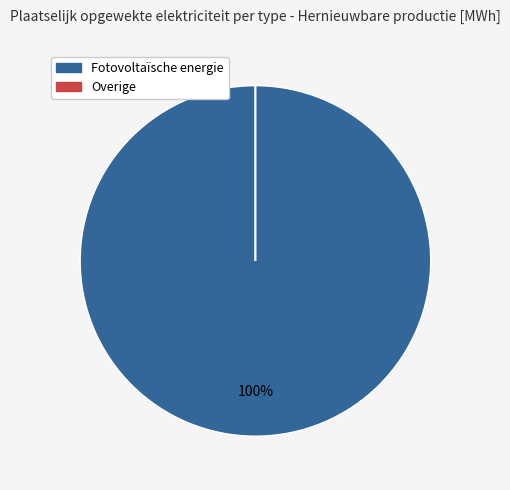

Which category has the biggest portion of the pie?

Fotovoltaïsche energie